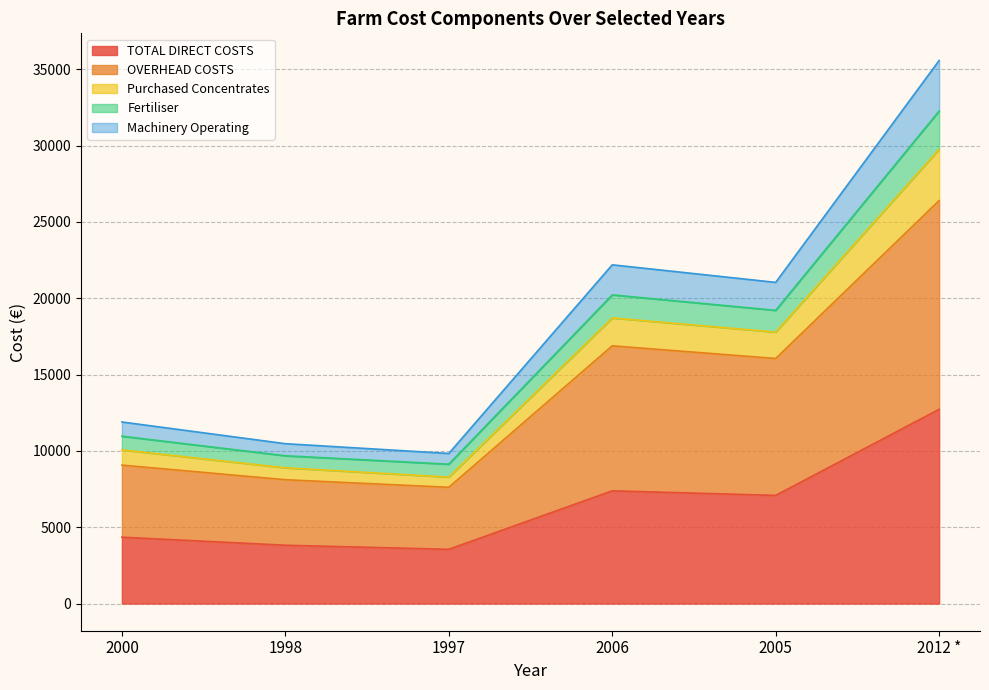

True or false: TOTAL DIRECT COSTS and Fertiliser intersect in this chart.

False